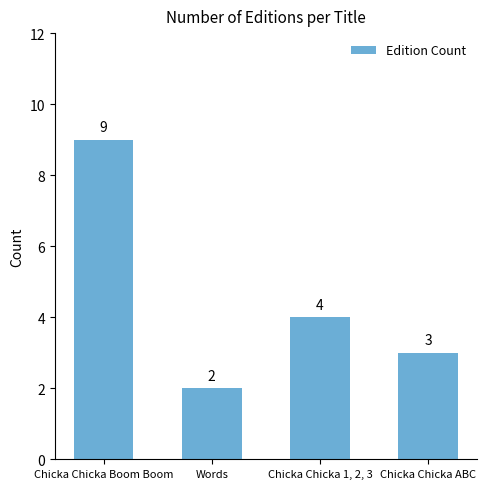

What is the difference between the maximum and minimum values?

7